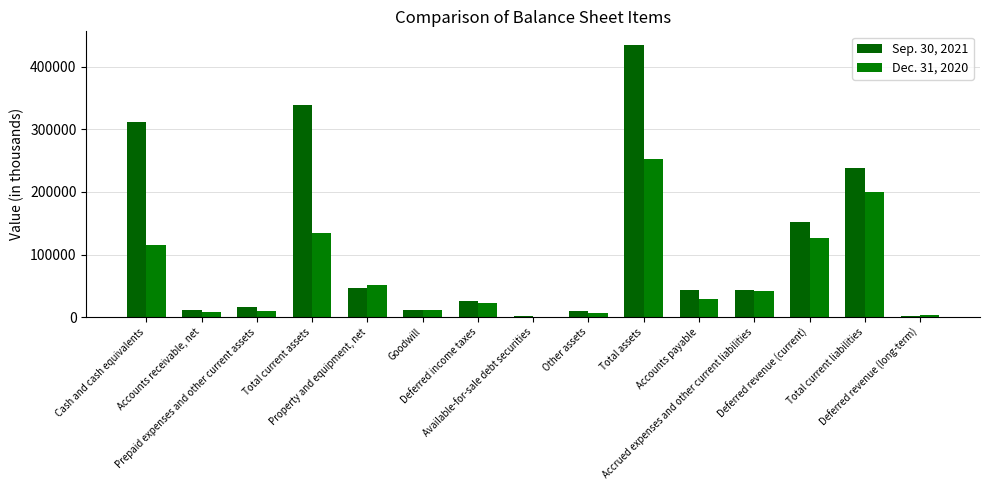

At Prepaid expenses and other current assets, list the series in order from largest to smallest.

Sep. 30, 2021, Dec. 31, 2020